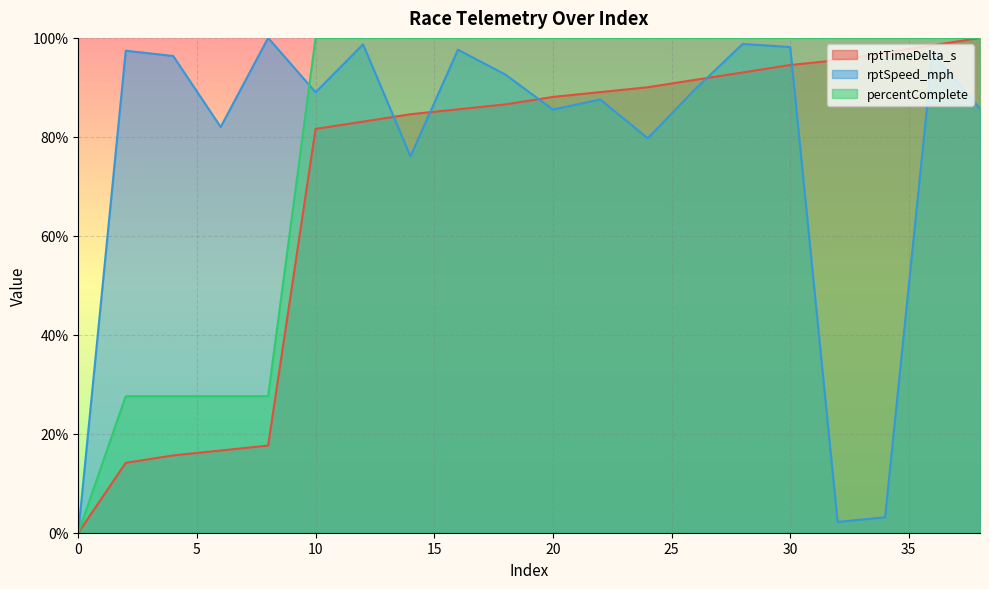

What is the value of the rptTimeDelta_s point at the 16th from the left?

94.5